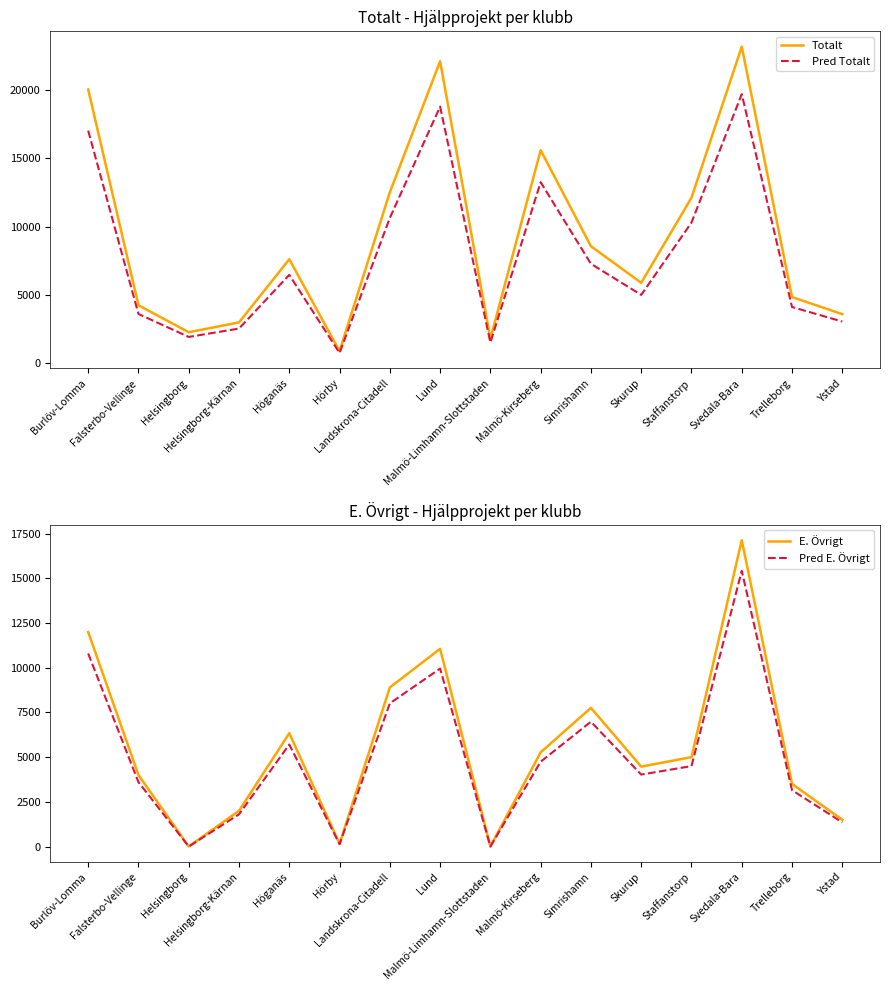

True or false: Pred E. Övrigt has more than 1 interior local peaks.

True